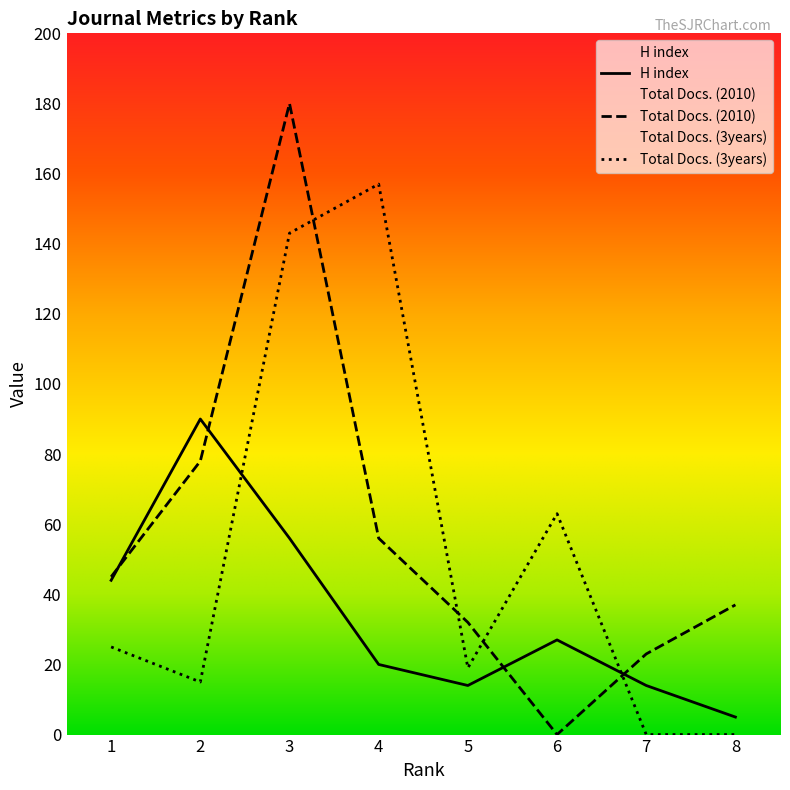

What is the approximate value of Total Docs. (2010) at 8?

37